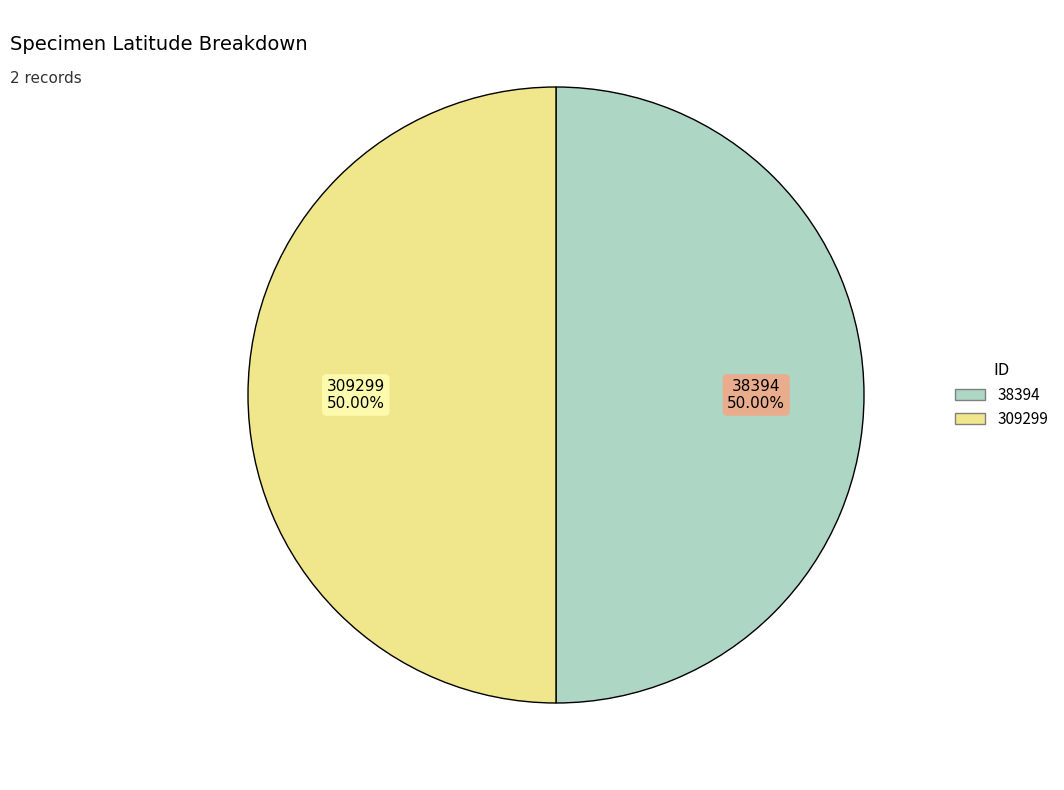

How many segments does this pie chart have?

2